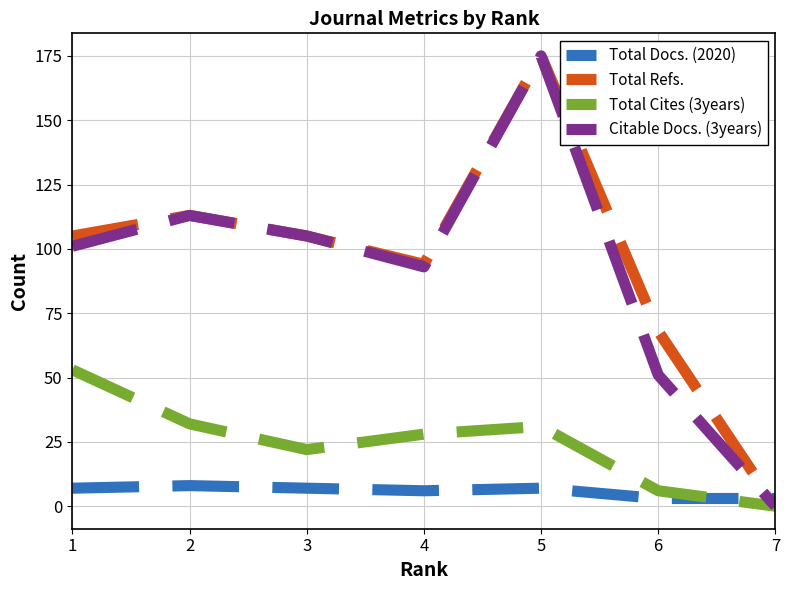

What is the maximum value shown in the chart?

175